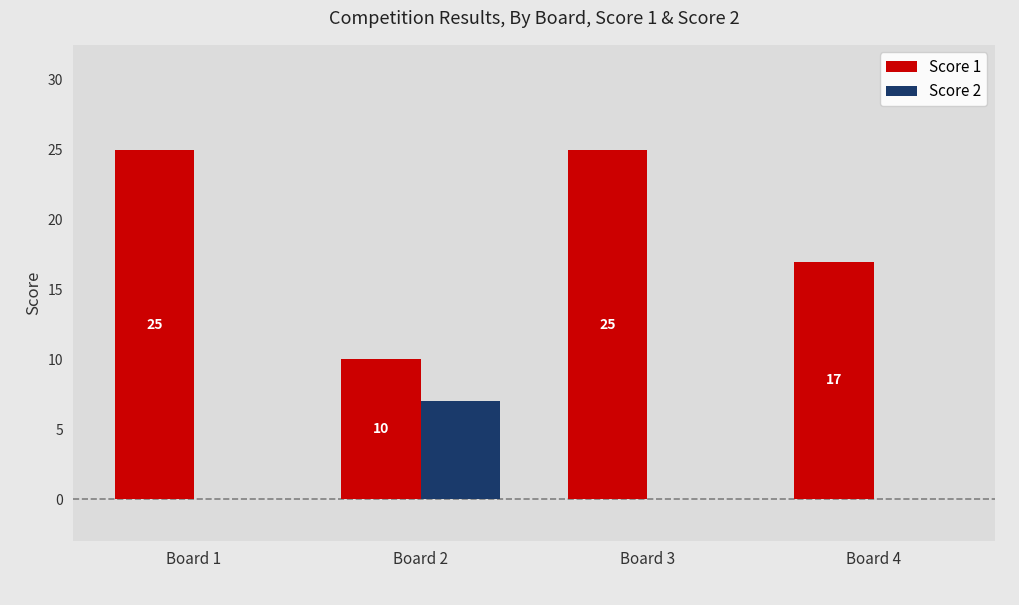

How many groups of bars are there?

4